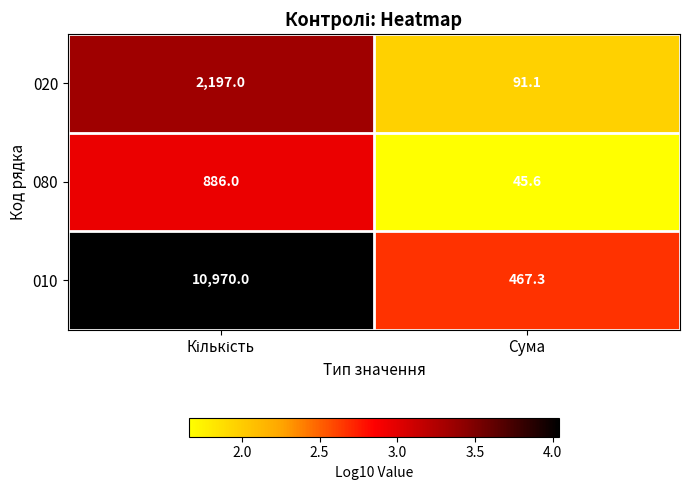

Reading right to left, what are all the values shown in this chart?

020: 91.1	2197.0
080: 45.6	886.0
010: 467.3	10970.0